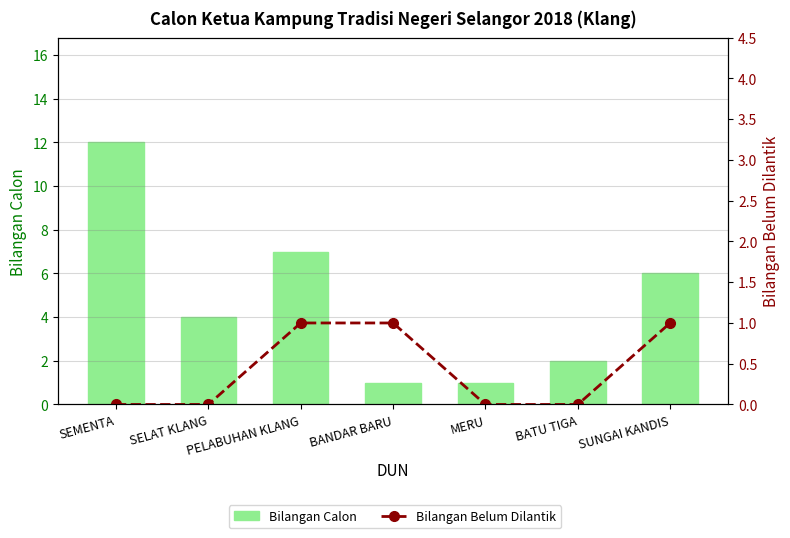

What is the difference between the maximum and second lowest values in the Bilangan Belum Dilantik series?

1